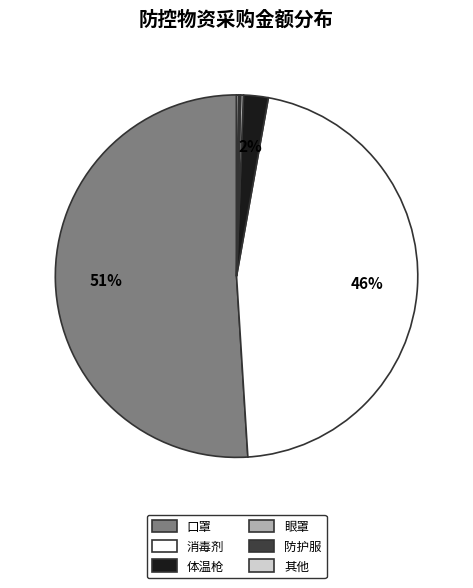

To the nearest percent, what is the average slice percentage?

17%